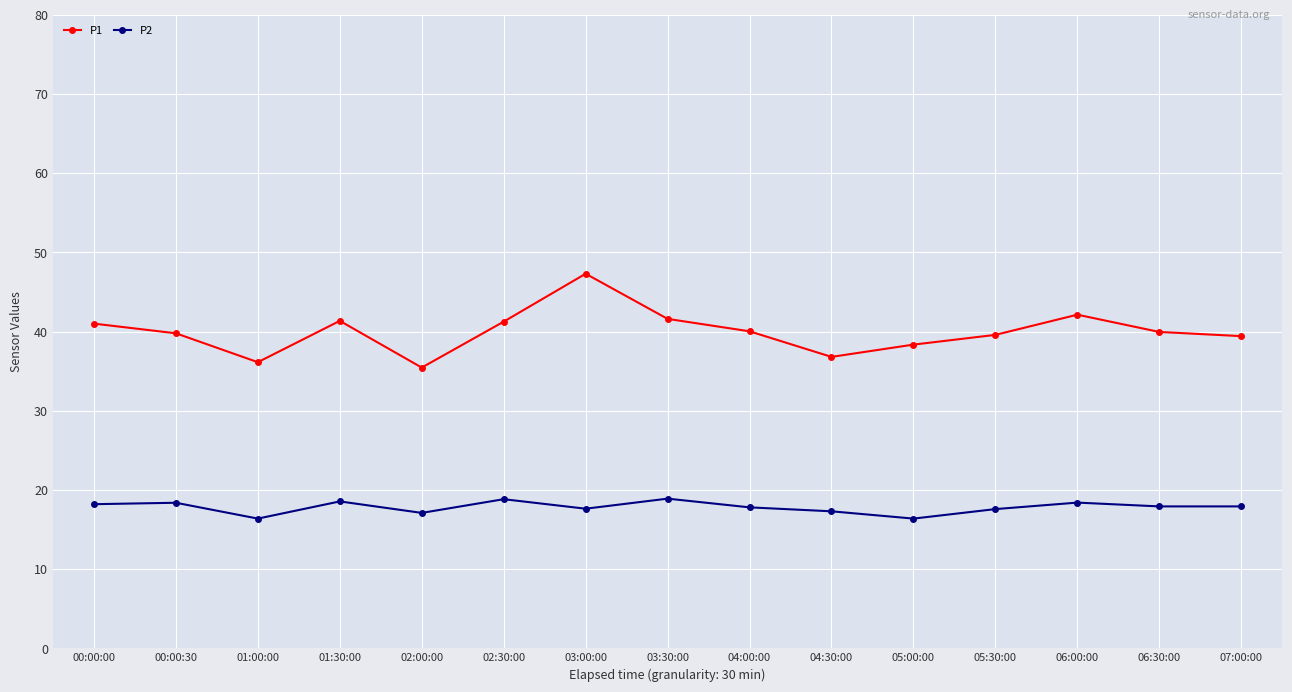

What is the minimum value for P1?

35.5